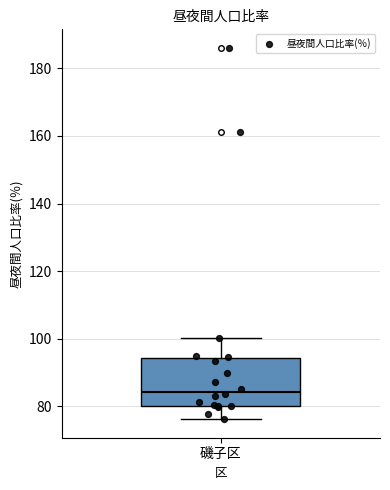

Where is the lower edge of the box for 磯子区 on the y-axis? The values are not printed on the chart, so give them approximately, as read against the axis.

80